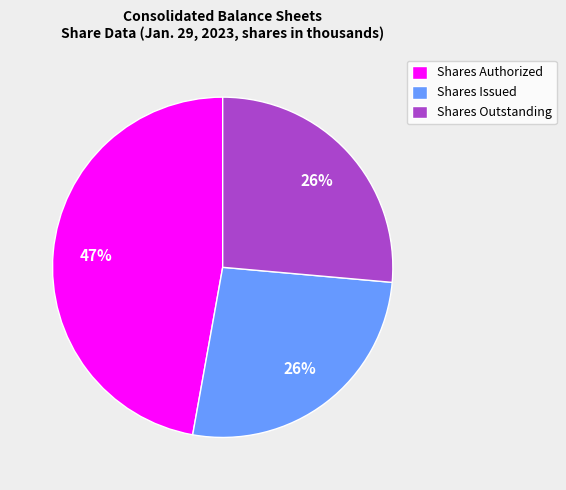

Is there a majority slice in this chart?

No